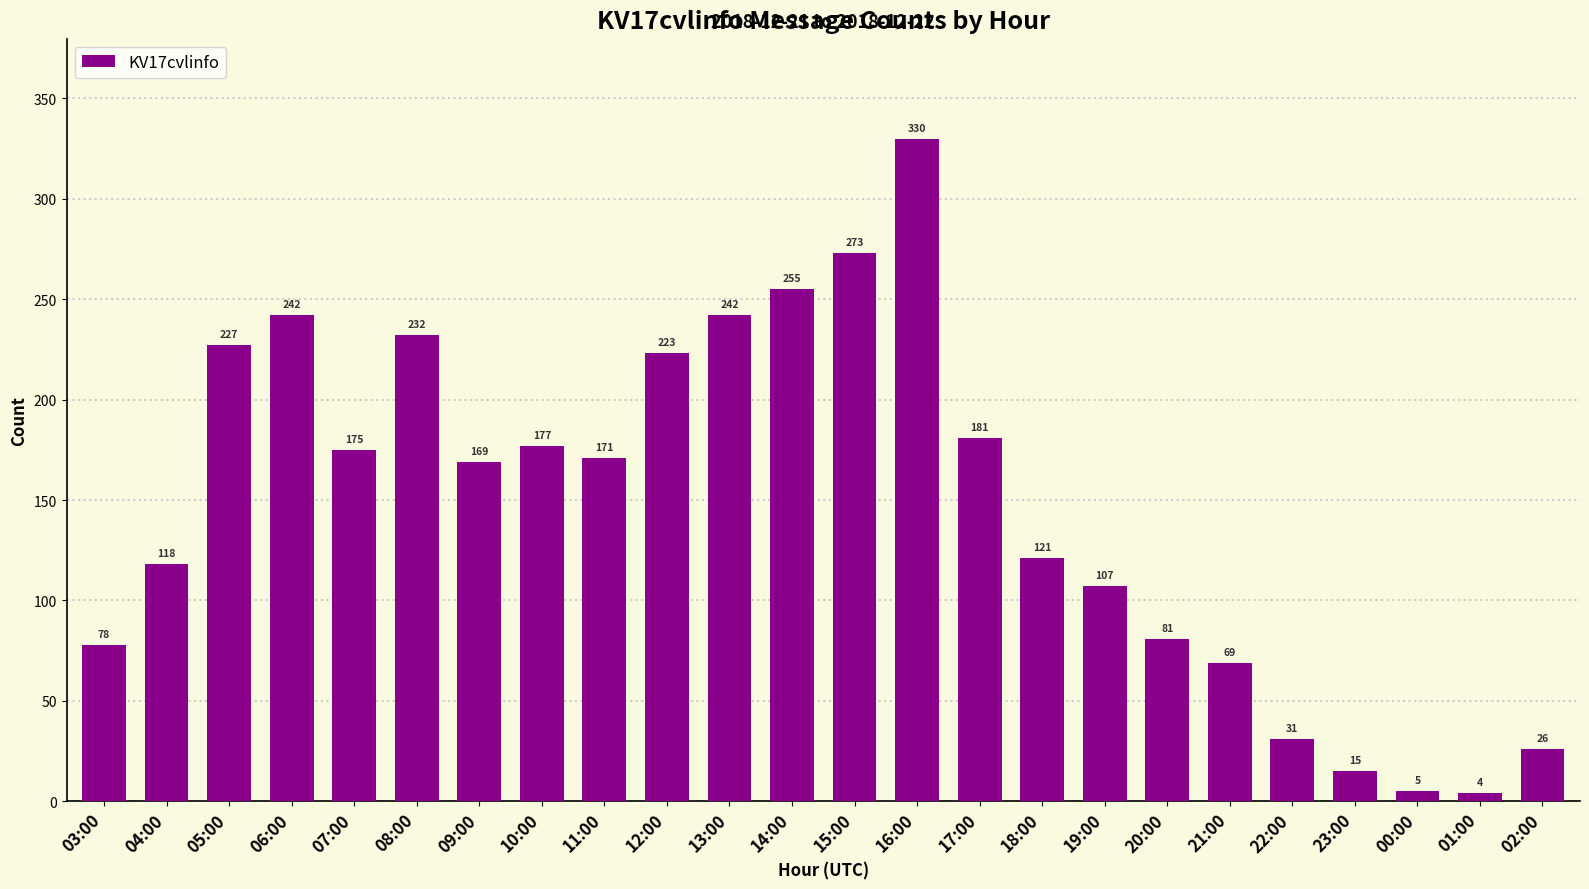

The value at 23:00 is 15. True or false?

True